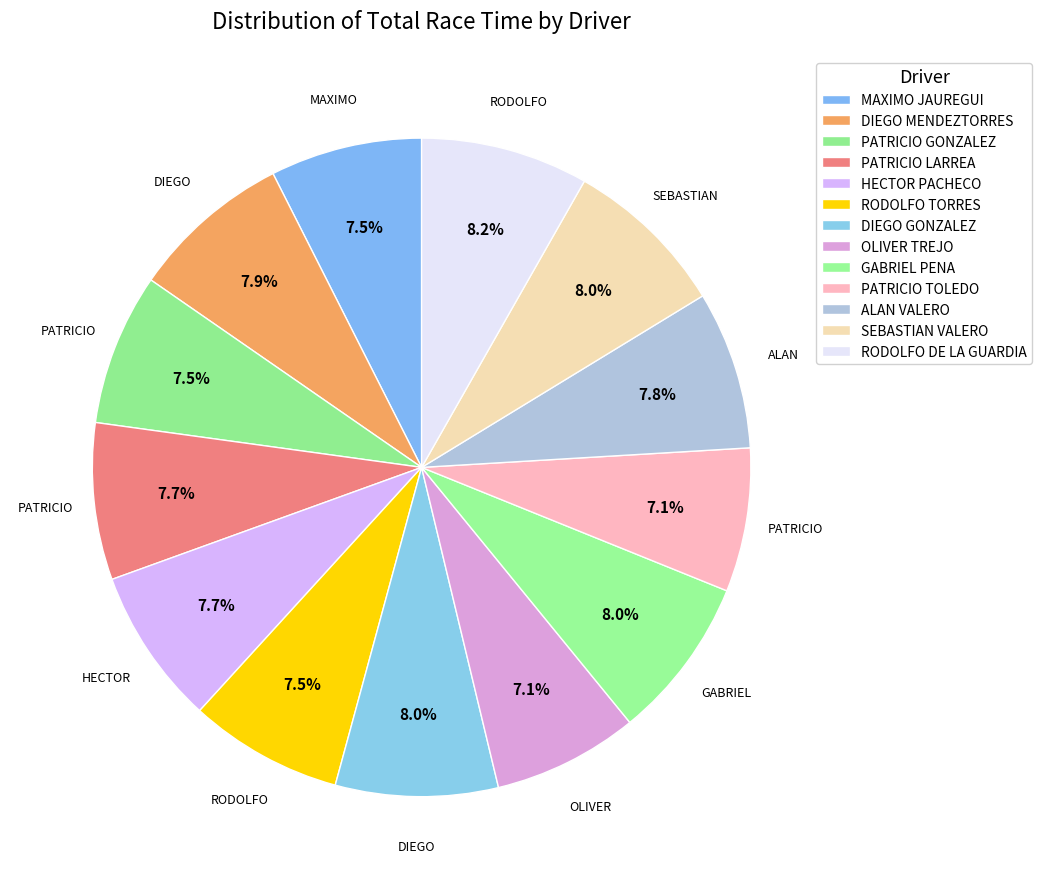

True or false: PATRICIO TOLEDO accounts for 14% of the total.

False